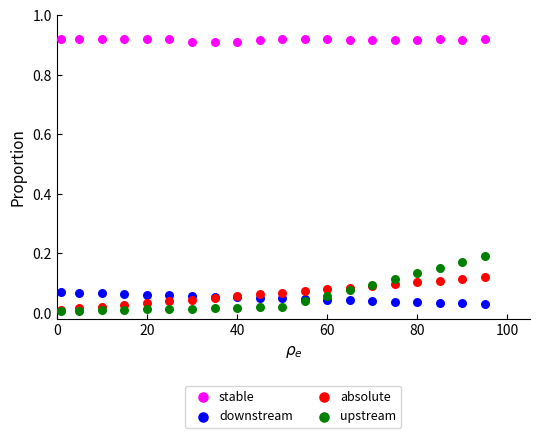

Which series contains the highest Y value?

stable